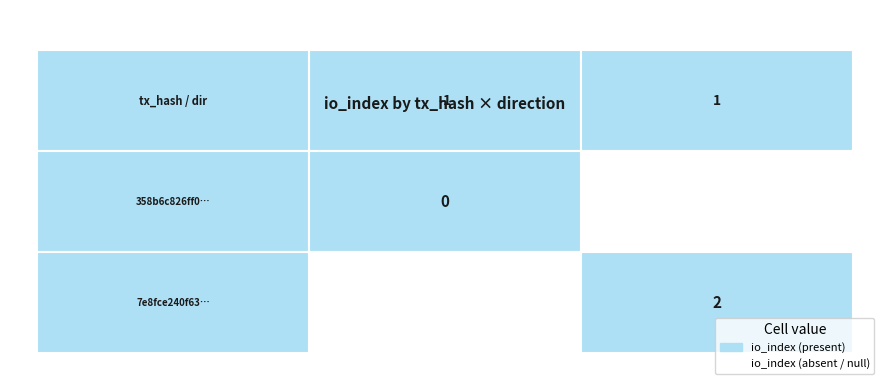

Reading left to right, transcribe all the data shown in this chart.

358b6c826ff003e6118751b12221536cb96df21…: direction=-1	io_index=0
7e8fce240f63c7deba09eb989aa2eab8f05ddb2…: direction=1	io_index=2